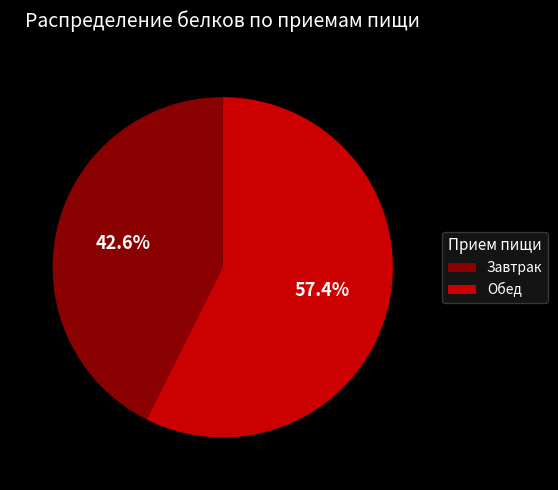

Combined, do Завтрак and Обед account for over 50%?

Yes